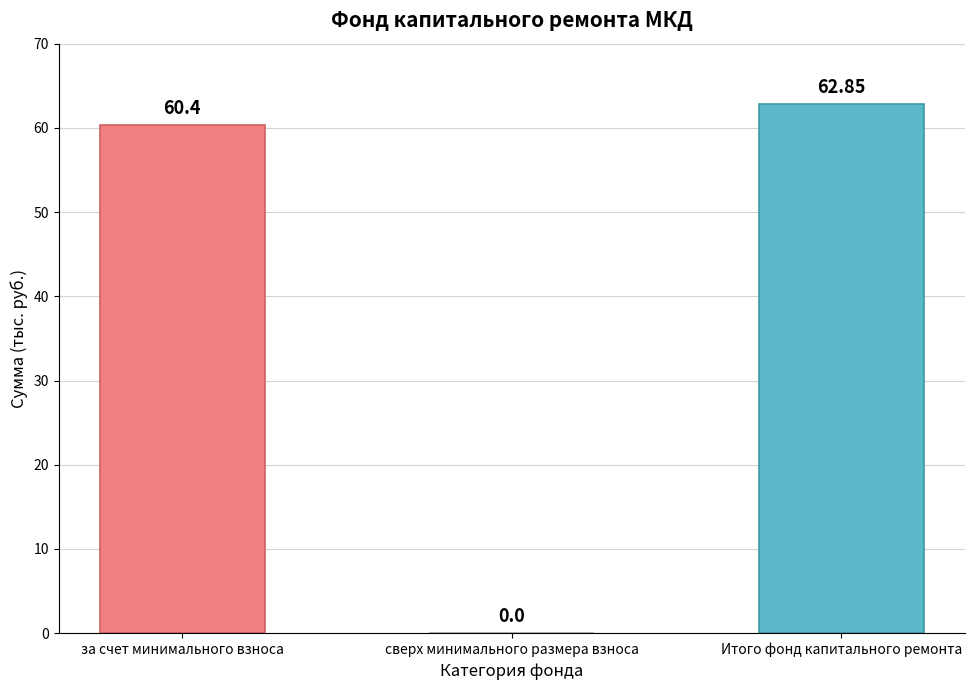

How many categories are shown in the chart?

3